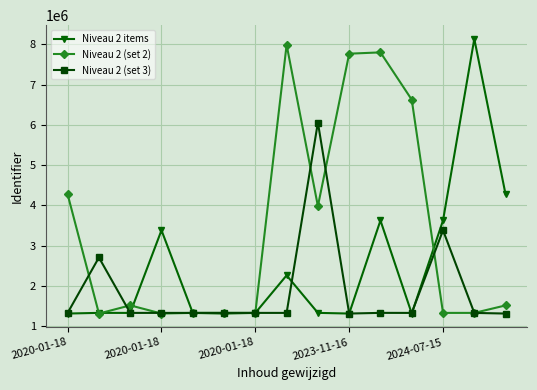

True or false: Niveau 2 (set 3) has more than 2 points higher than both neighbors.

True